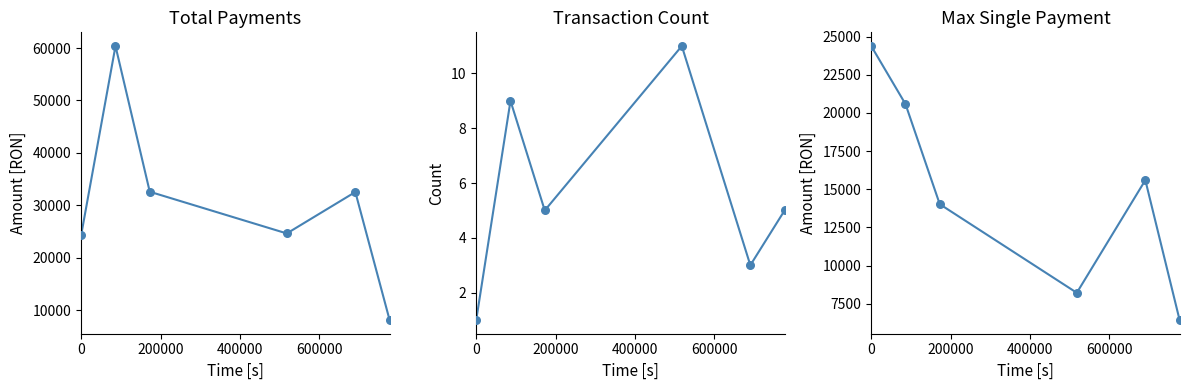

Which series reaches the minimum Y coordinate?

Count